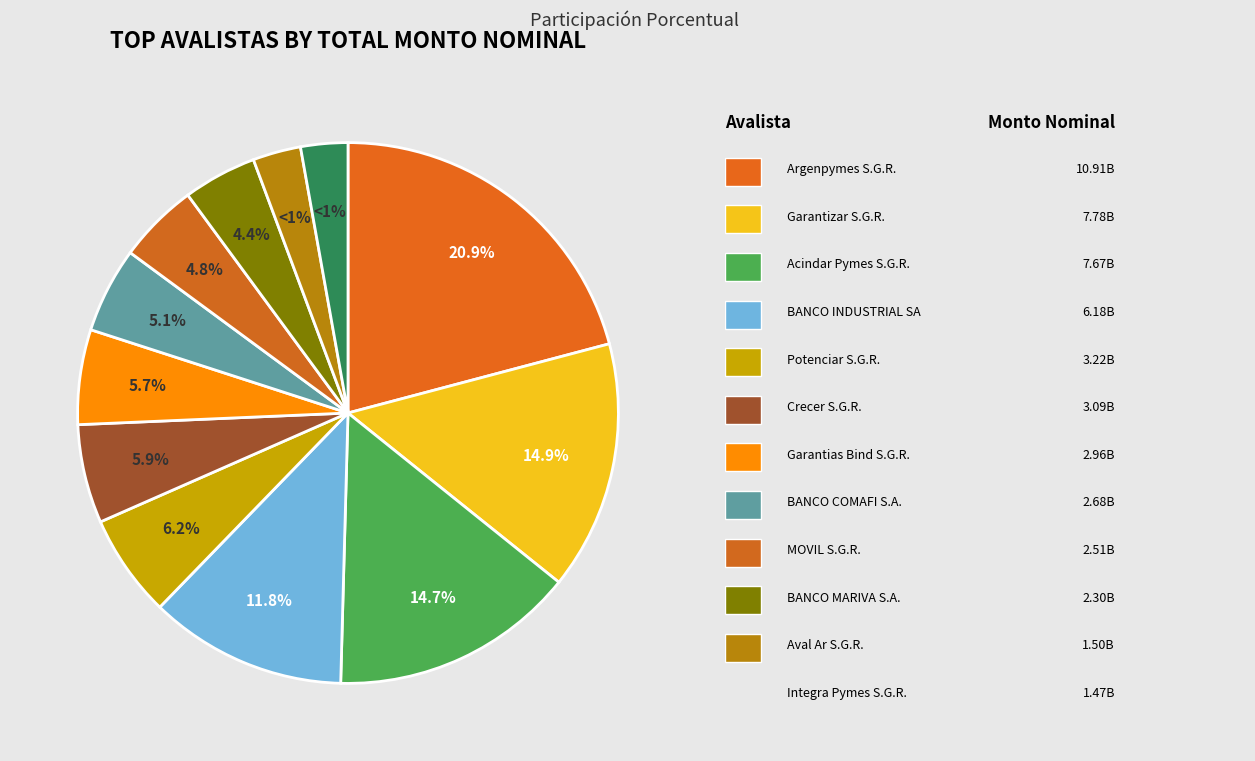

To the nearest percent, what percentage of the pie is Aval Ar S.G.R.?

3%